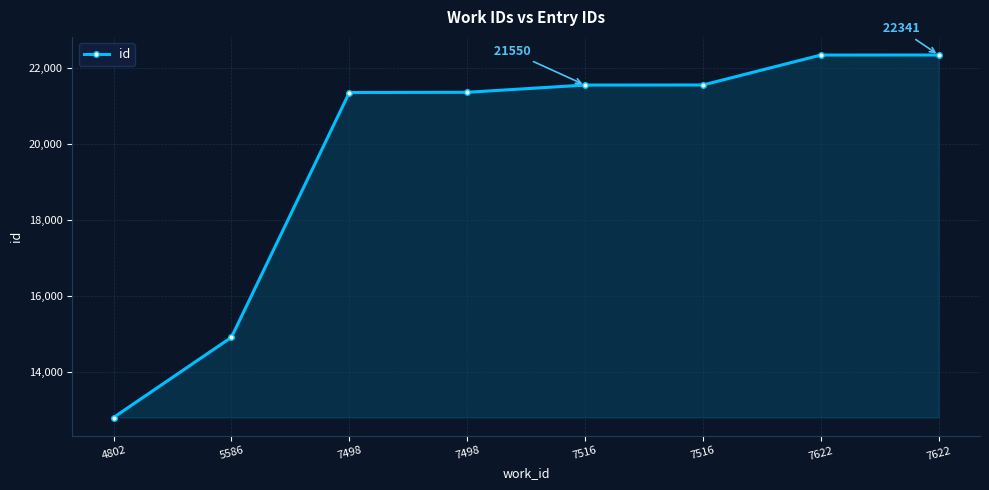

At which label is the value closest to 17570?

5586